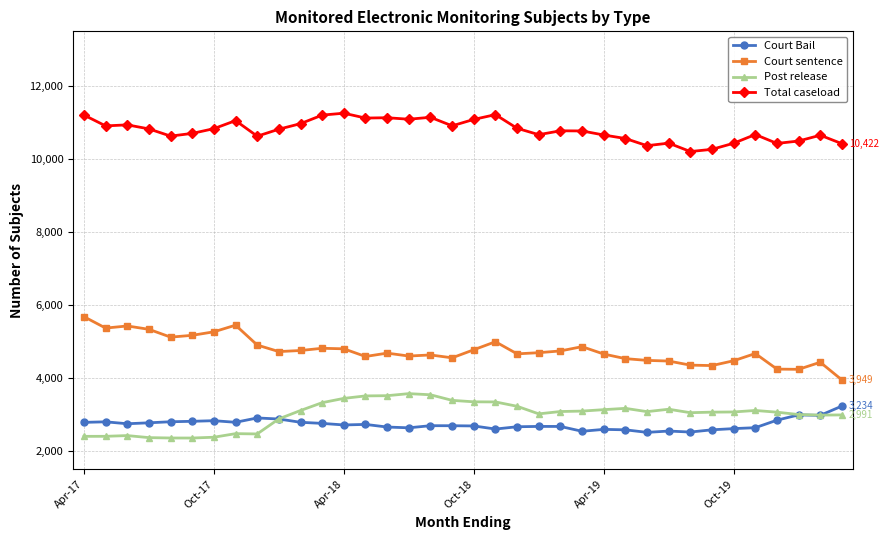

What is the value of the Total caseload point at the 16th from the left?

11092